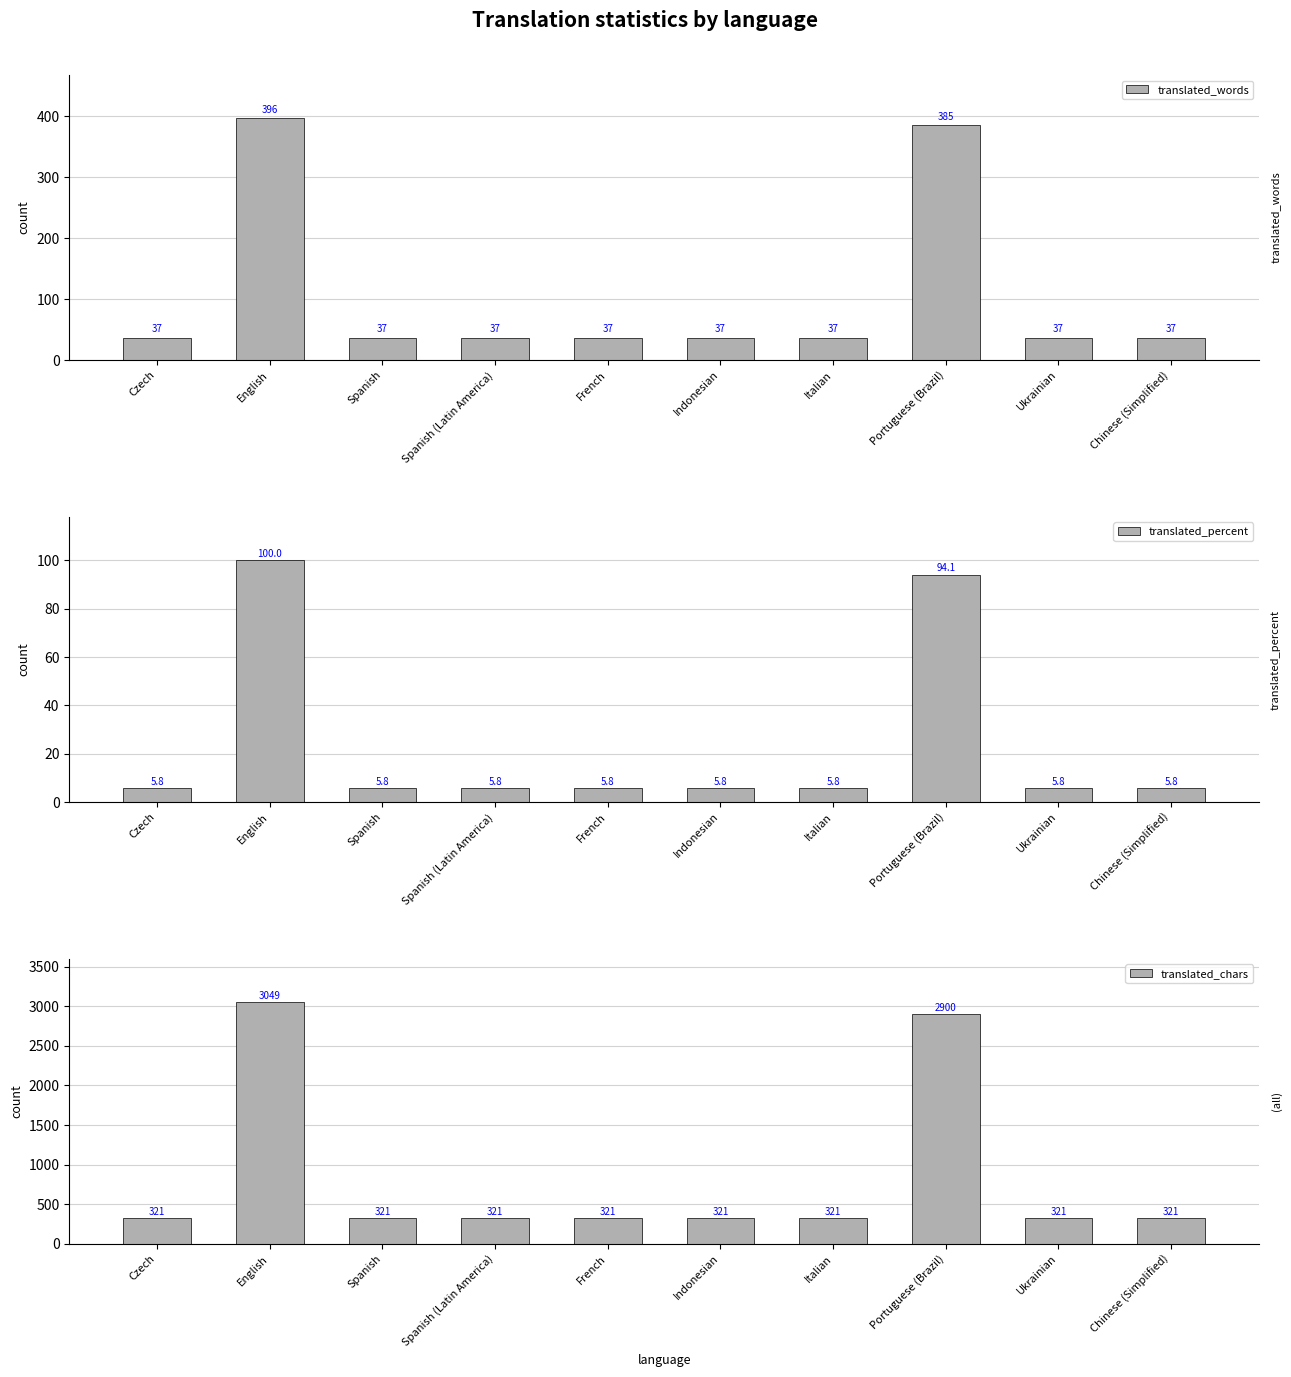

Reading left to right, transcribe all the data shown in this chart.

translated_words: Czech=37.0	English=396.0	Spanish=37.0	Spanish (Latin America)=37.0	French=37.0	Indonesian=37.0	Italian=37.0	Portuguese (Brazil)=385.0	Ukrainian=37.0	Chinese (Simplified)=37.0
translated_percent: Czech=5.8	English=100.0	Spanish=5.8	Spanish (Latin America)=5.8	French=5.8	Indonesian=5.8	Italian=5.8	Portuguese (Brazil)=94.1	Ukrainian=5.8	Chinese (Simplified)=5.8
translated_chars: Czech=321.0	English=3049.0	Spanish=321.0	Spanish (Latin America)=321.0	French=321.0	Indonesian=321.0	Italian=321.0	Portuguese (Brazil)=2900.0	Ukrainian=321.0	Chinese (Simplified)=321.0